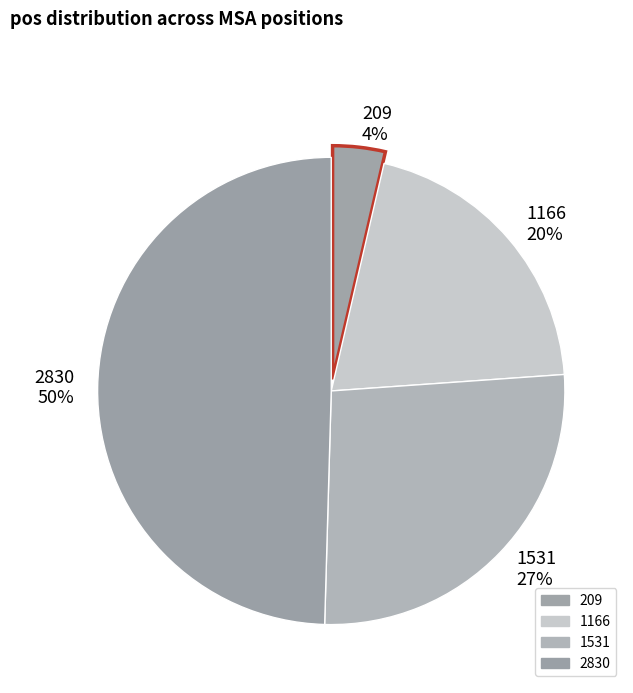

Do 1166 20% and 209 4% together represent more than half of the pie?

No